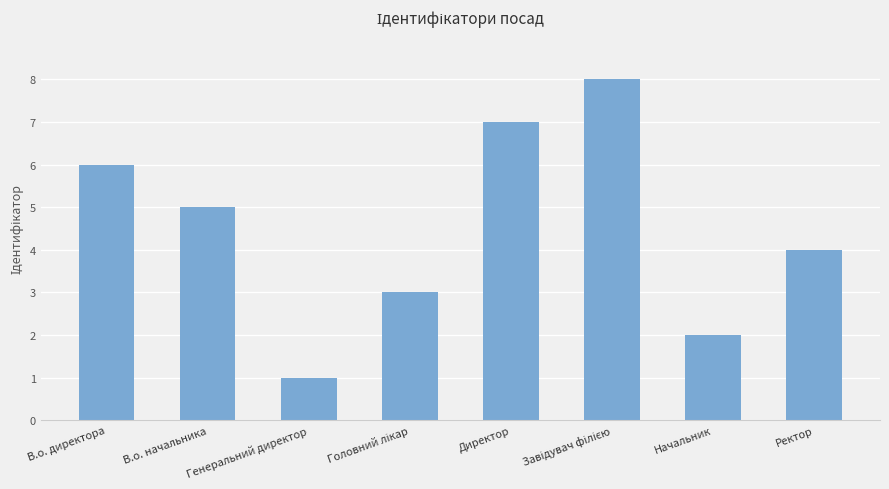

What is the maximum value shown in the chart?

8